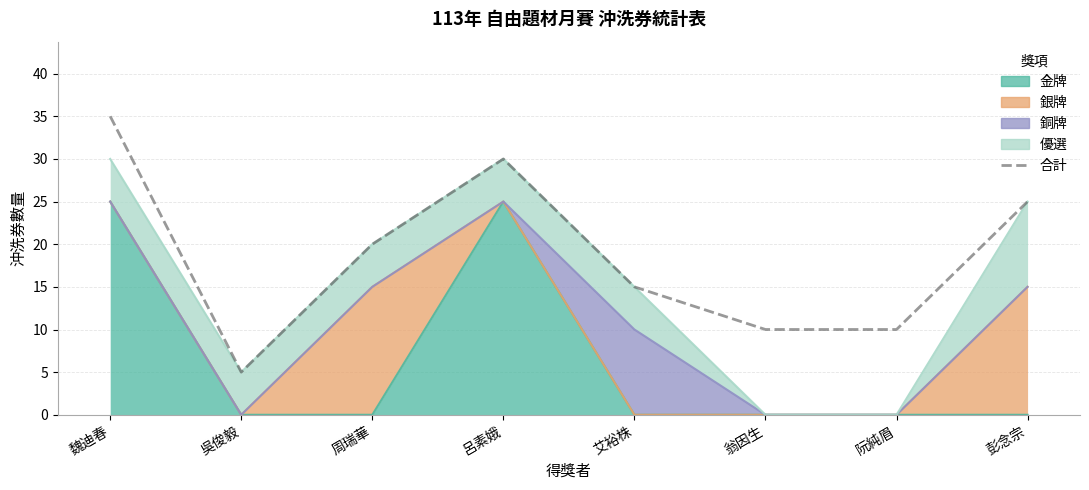

What is the sum of the values at 吳俊毅 and 呂素娥?

35